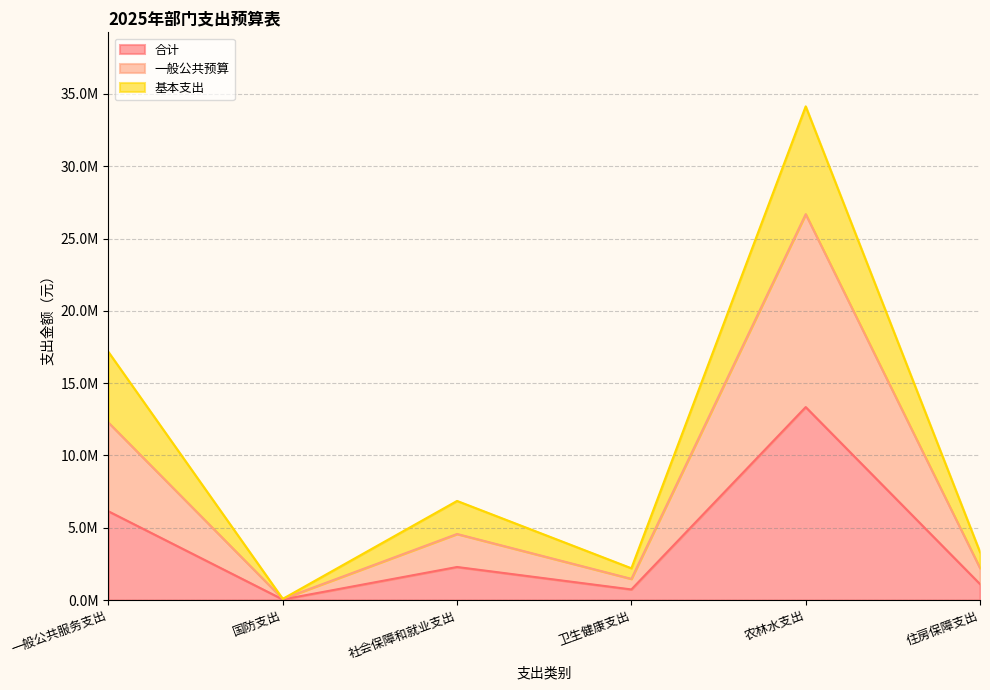

Reading left to right, list all the values displayed in this chart.

合计: 一般公共服务支出=6136434.0	国防支出=40000.0	社会保障和就业支出=2284313.9	卫生健康支出=732005.1	农林水支出=13343064.8	住房保障支出=1103581.0
一般公共预算: 一般公共服务支出=12272868.0	国防支出=80000.0	社会保障和就业支出=4568627.8	卫生健康支出=1464010.2	农林水支出=26686129.7	住房保障支出=2207162.0
基本支出: 一般公共服务支出=17155302.0	国防支出=80000.0	社会保障和就业支出=6852941.8	卫生健康支出=2196015.3	农林水支出=34140074.5	住房保障支出=3310743.0